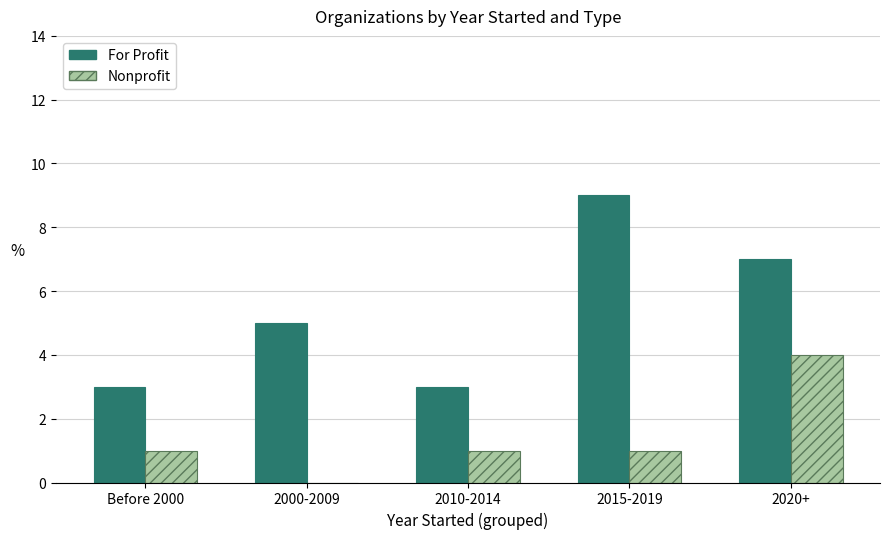

What is the average value of the Nonprofit series?

1